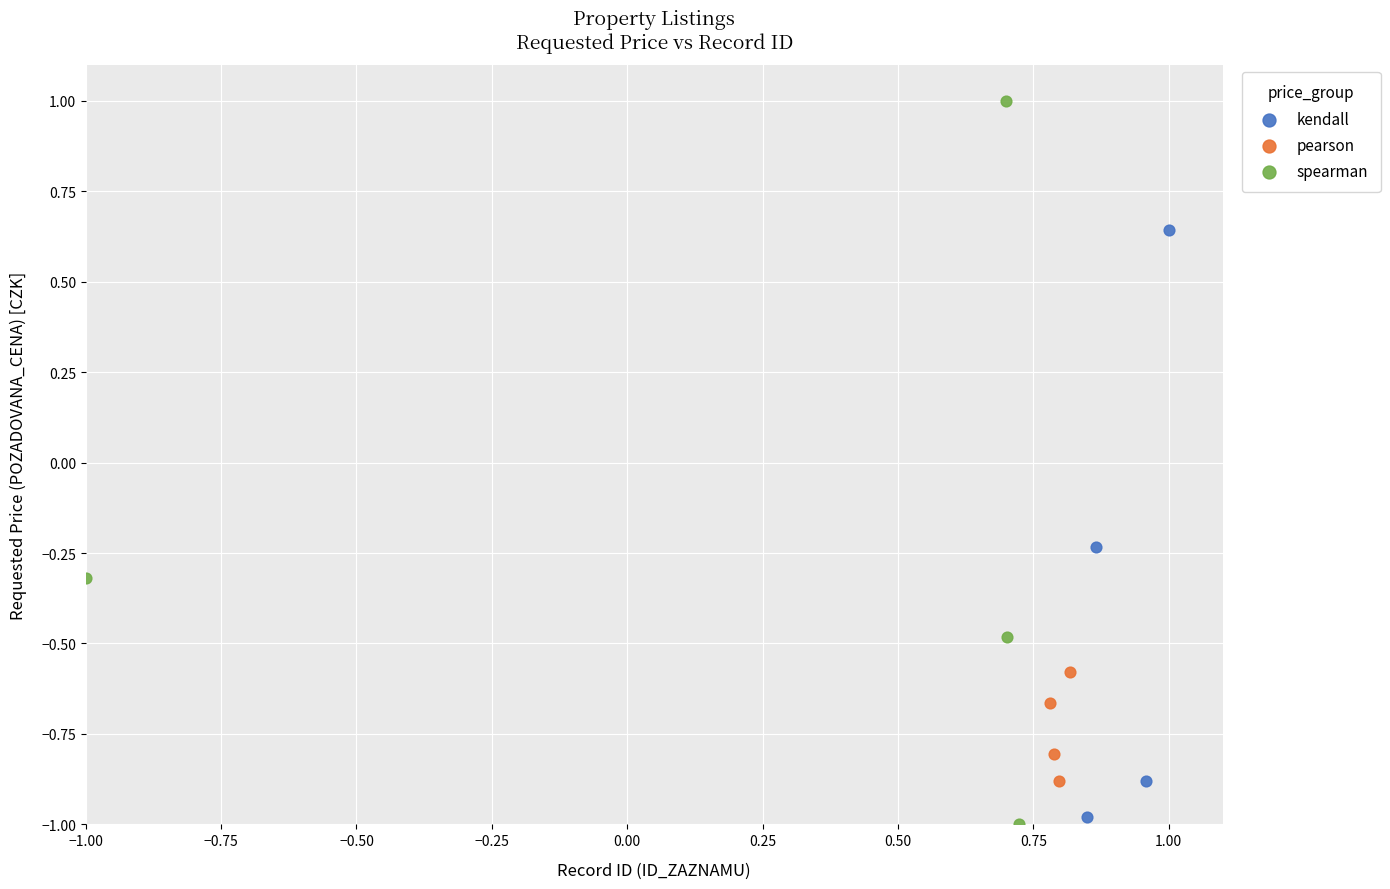

Which series reaches the maximum Y coordinate?

spearman